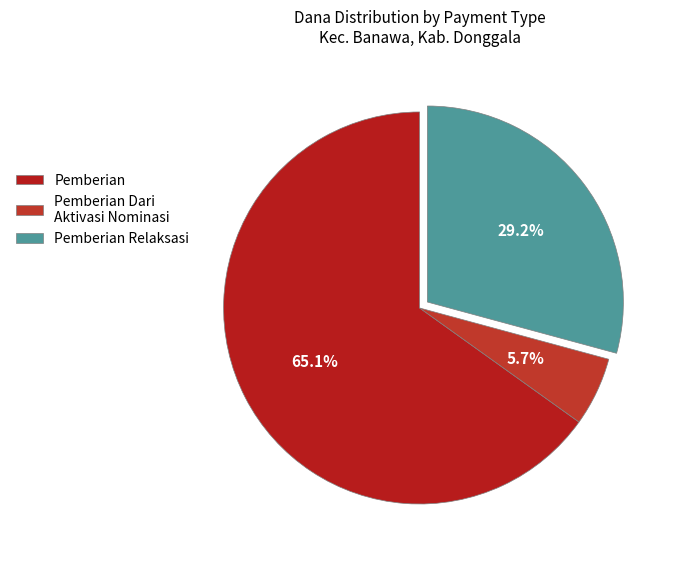

Which category accounts for the majority?

Pemberian